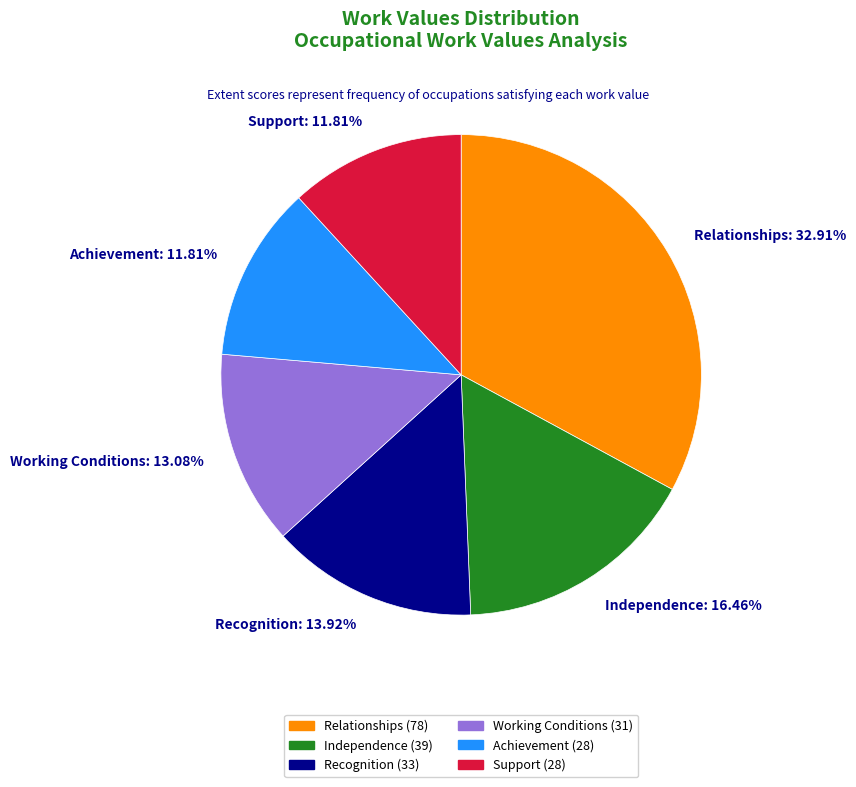

Is there a majority slice in this chart?

No